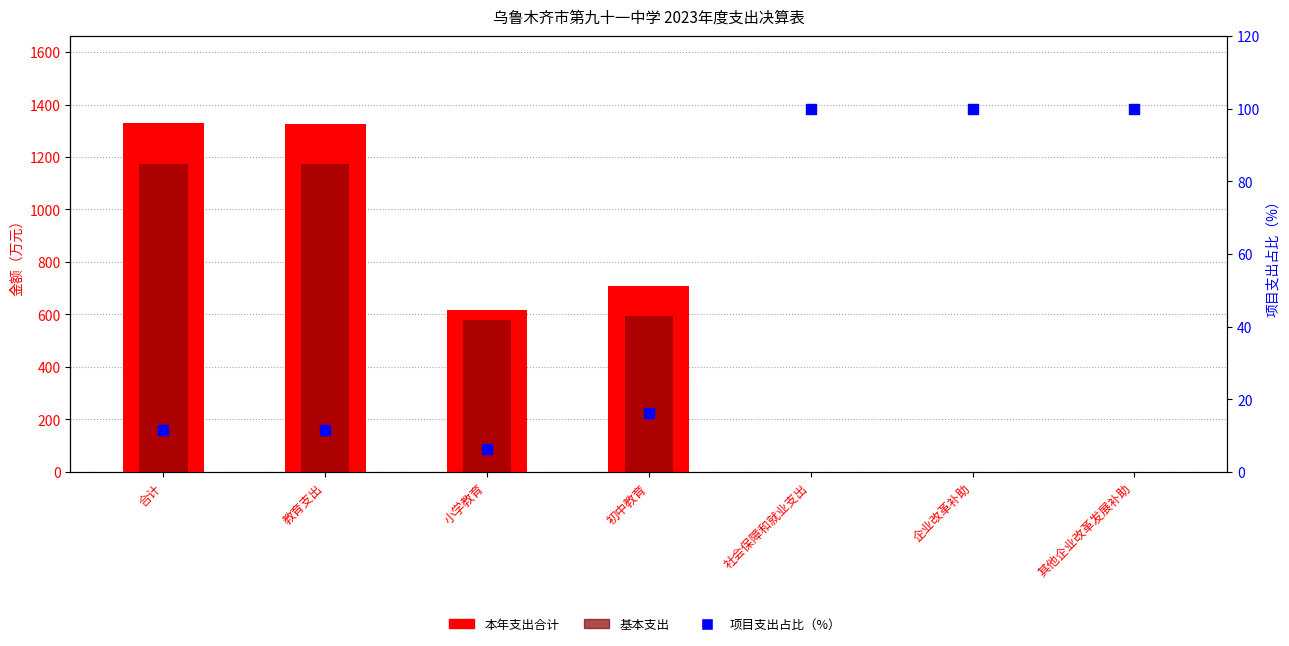

Which series reaches the minimum Y coordinate?

基本支出